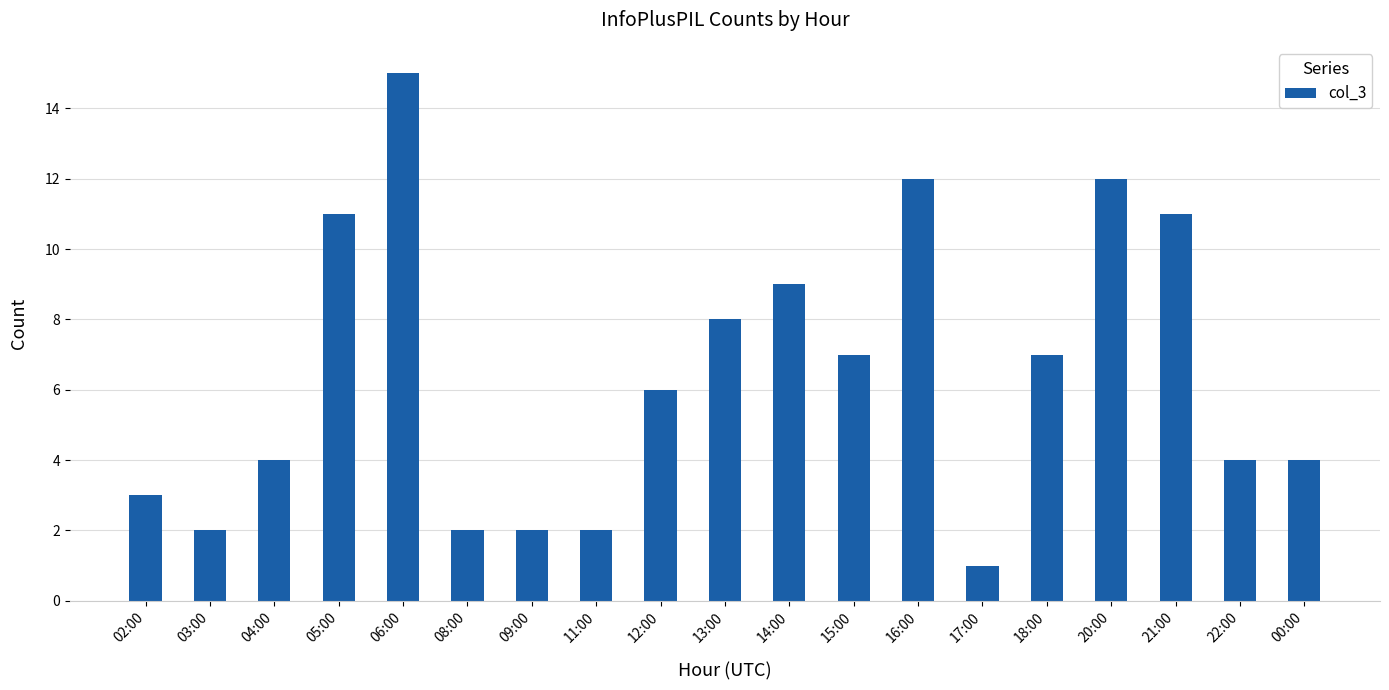

What is the ratio of the value at 11:00 to the value at 17:00?

2.0